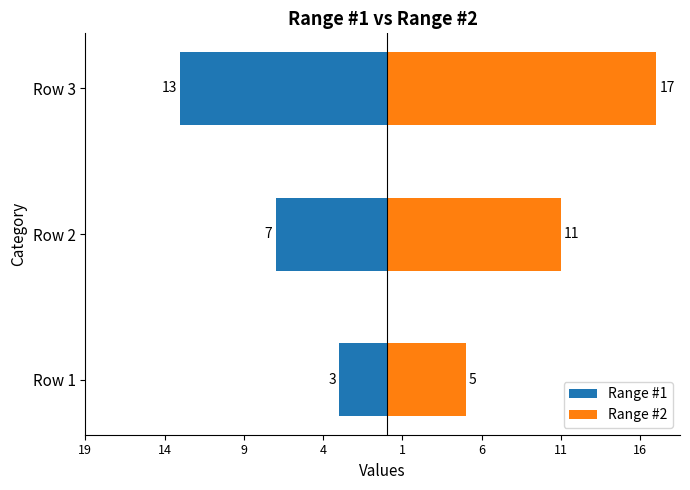

What is the difference between the maximum and minimum values in the Range #1 series?

10